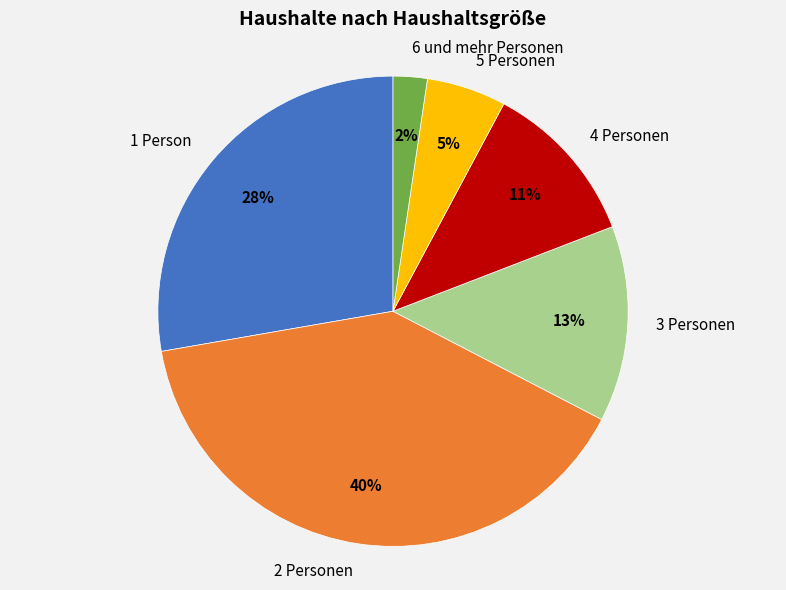

Which category has the smallest portion of the pie?

6 und mehr Personen